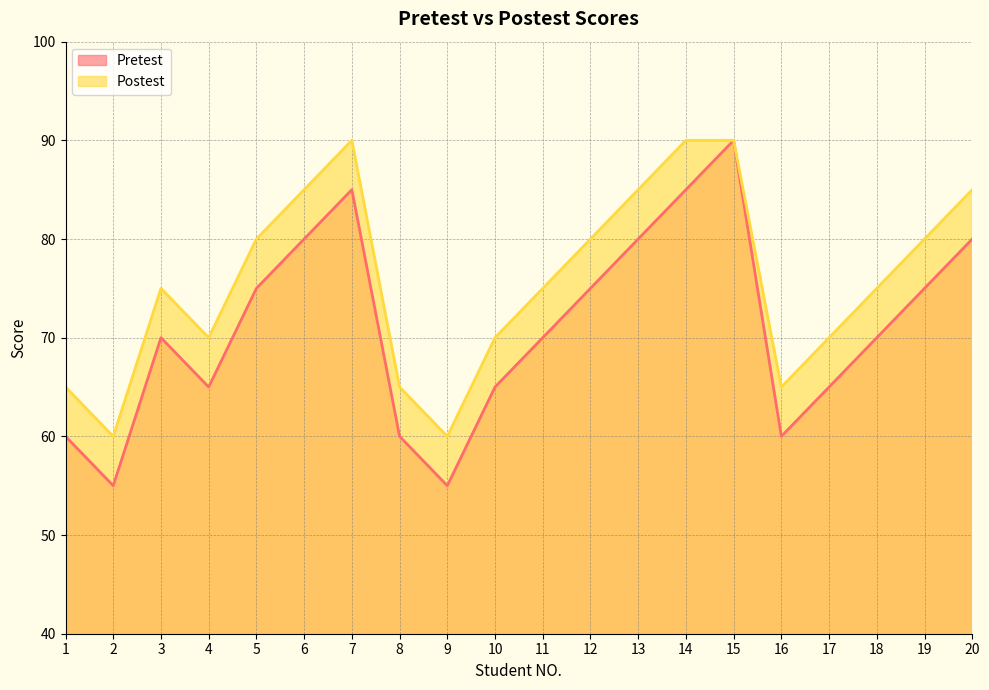

How many data points in Pretest are above 70?

9